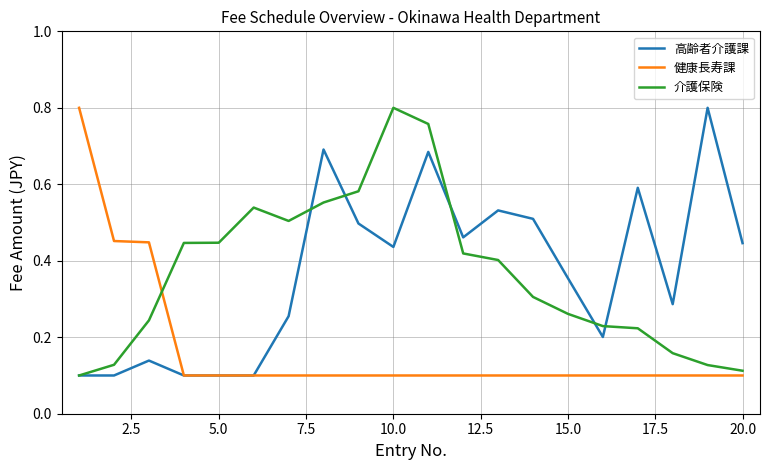

How many interior local peaks does the 高齢者介護課 series have?

6